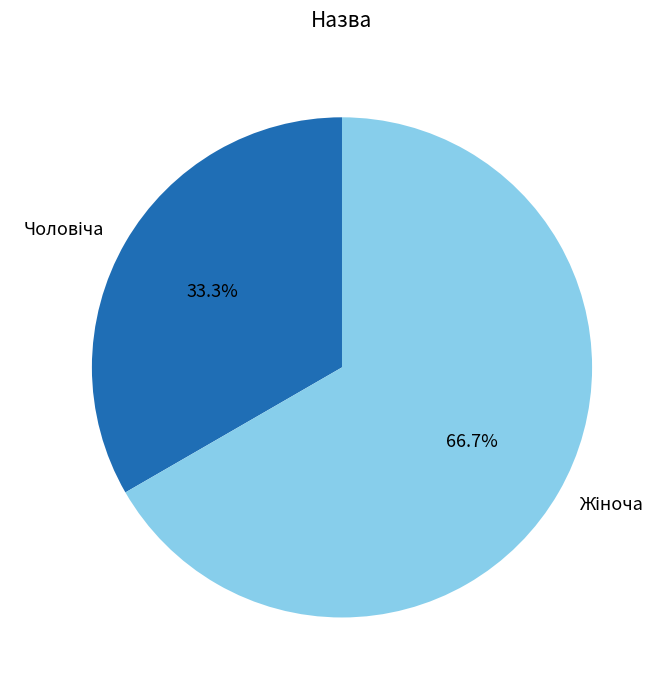

Does any single category account for the majority?

Yes